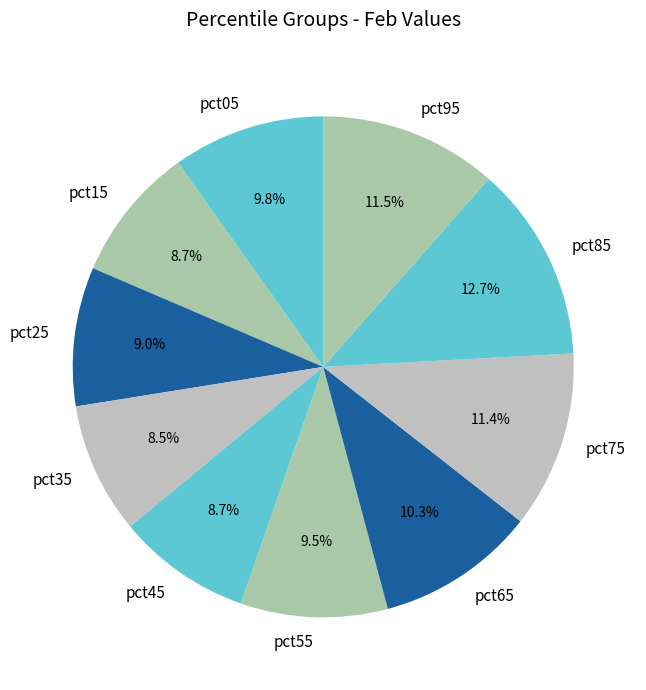

To the nearest percent, what percentage of the pie is pct05?

10%